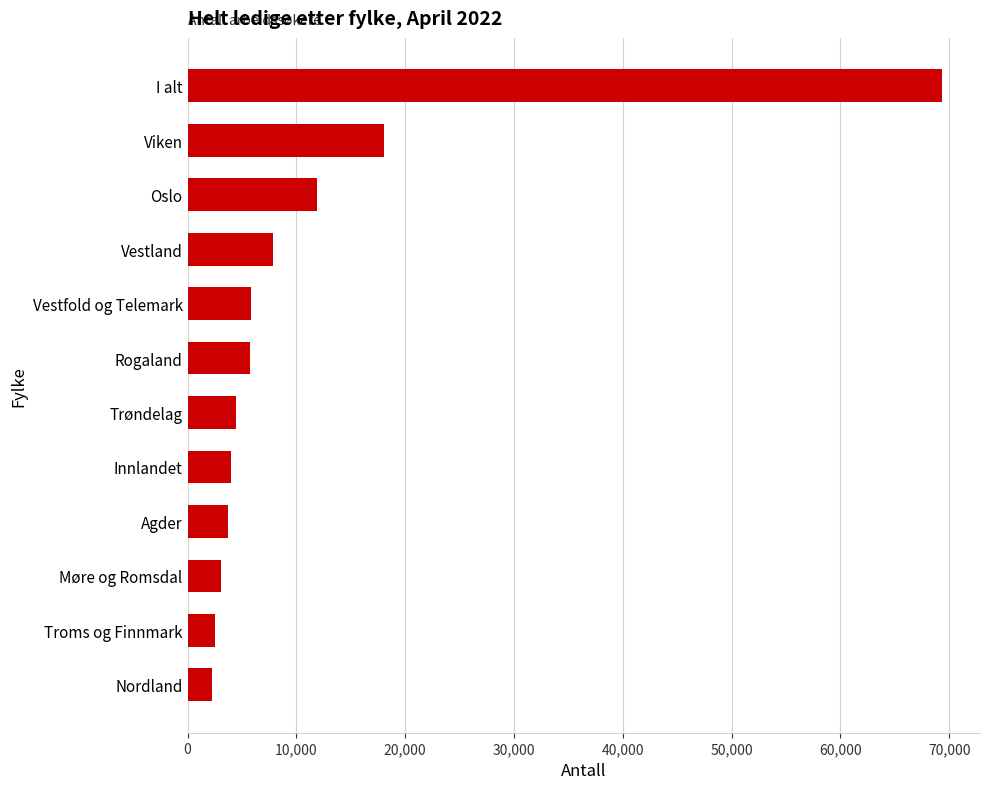

At which label is the value closest to 35792?

Viken